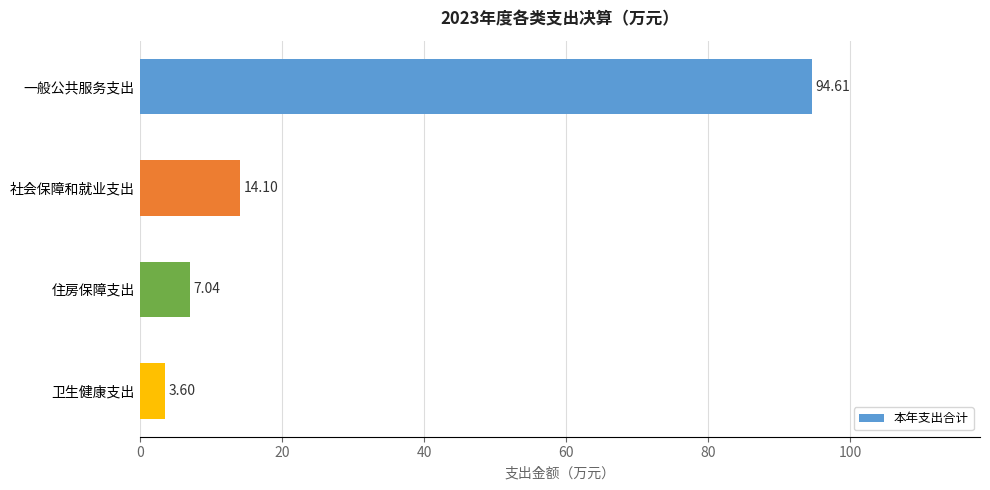

Rank the categories by value from highest to lowest.

一般公共服务支出, 社会保障和就业支出, 住房保障支出, 卫生健康支出